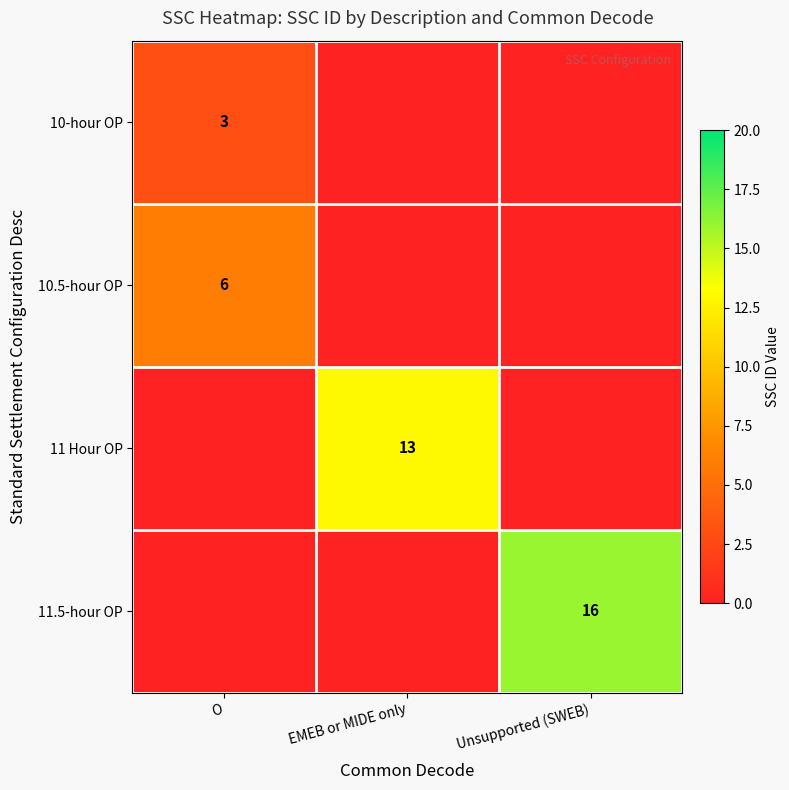

Is it true that 10.5-hour OP equals 6 at O?

True